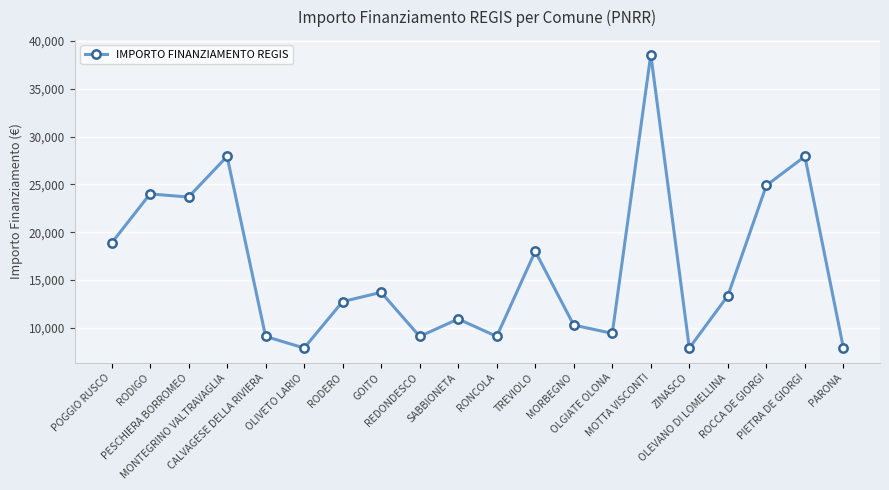

True or false: there are more than 0 points higher than both neighbors.

True